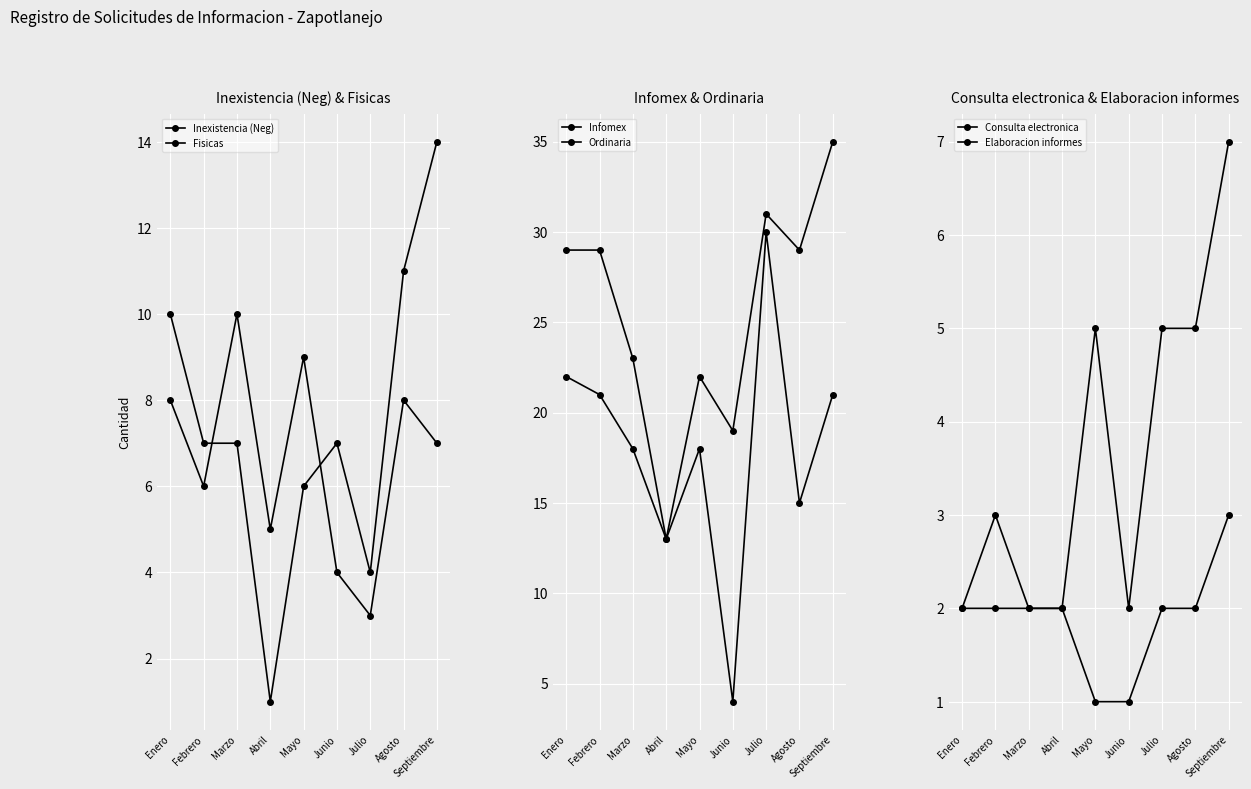

What is the maximum value shown in the chart?

35